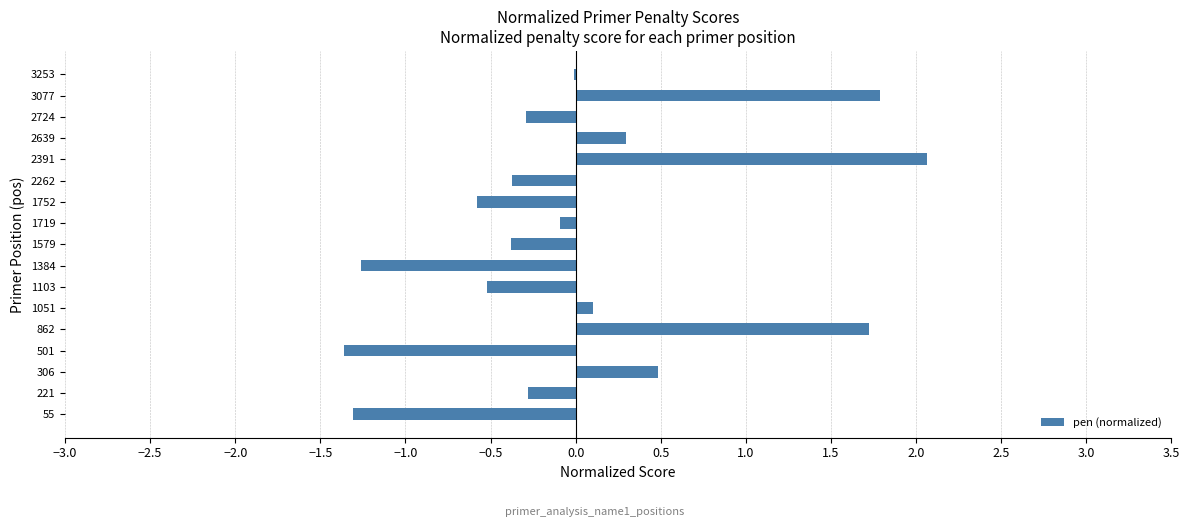

Is it true that the value at 1579 is -0.6?

False